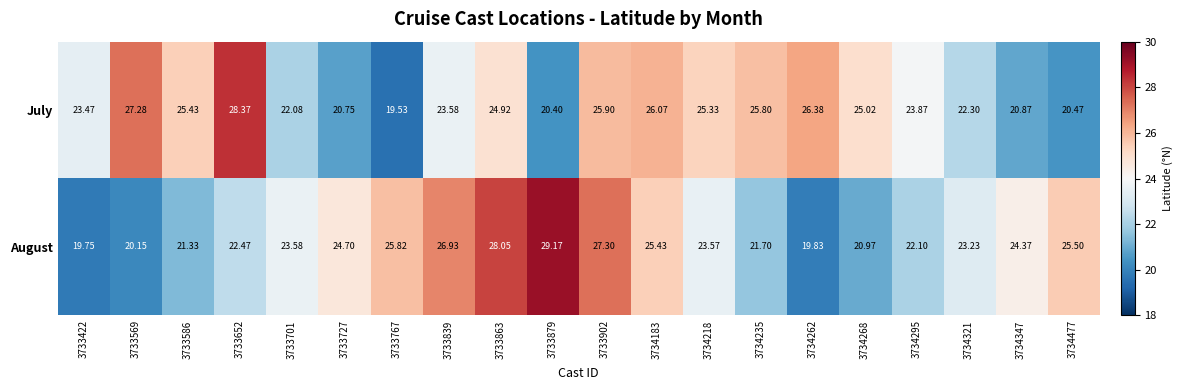

Which series has the largest total across all categories?

July